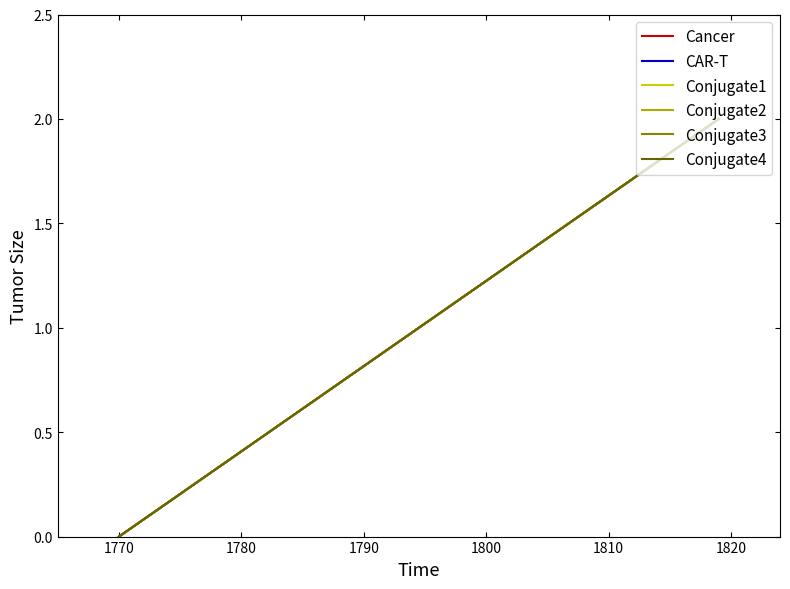

The pageorder series shows 1 at 1770. True or false?

False